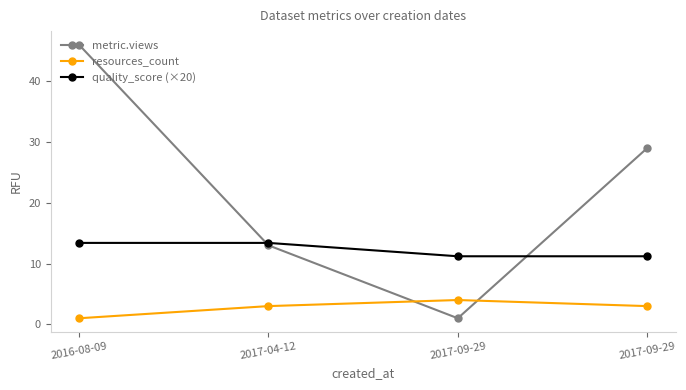

What are all the series names shown in the legend?

metric.views, resources_count, quality_score (×20)